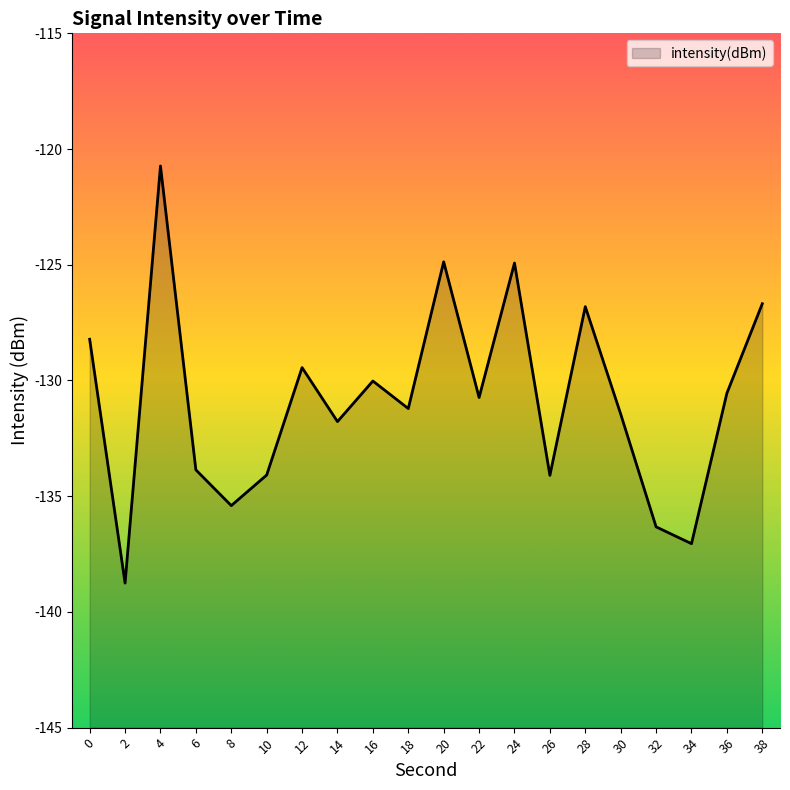

List the labels in order of value, largest first.

4, 20, 24, 38, 28, 0, 12, 16, 36, 22, 18, 30, 14, 6, 10, 26, 8, 32, 34, 2